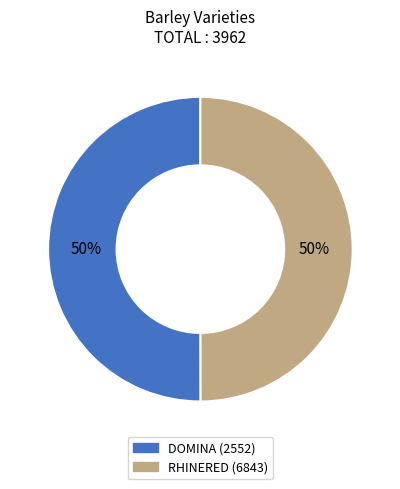

What is the ratio of the value at DOMINA (2552) to the value at RHINERED (6843)?

1.0